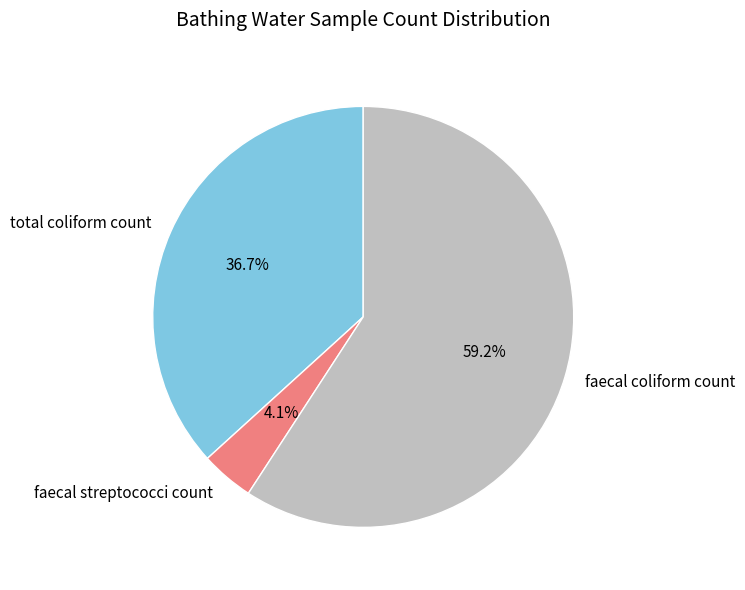

Does total coliform count represent more than half of the total?

No